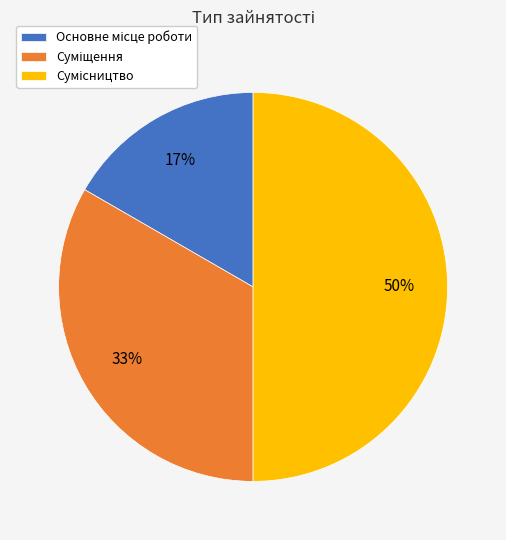

To the nearest percent, what is the average slice percentage?

33%